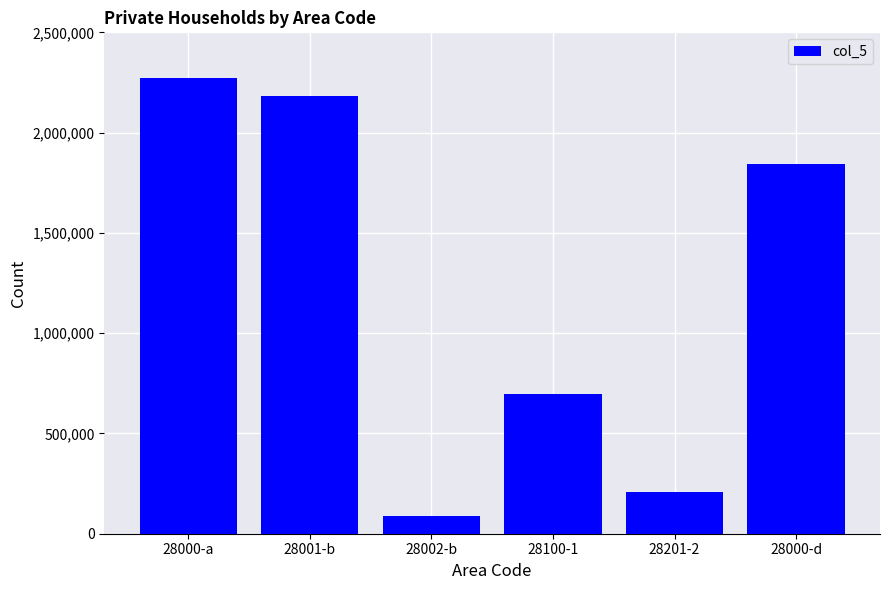

Which has a higher value, 28201-2 or 28000-a?

28000-a